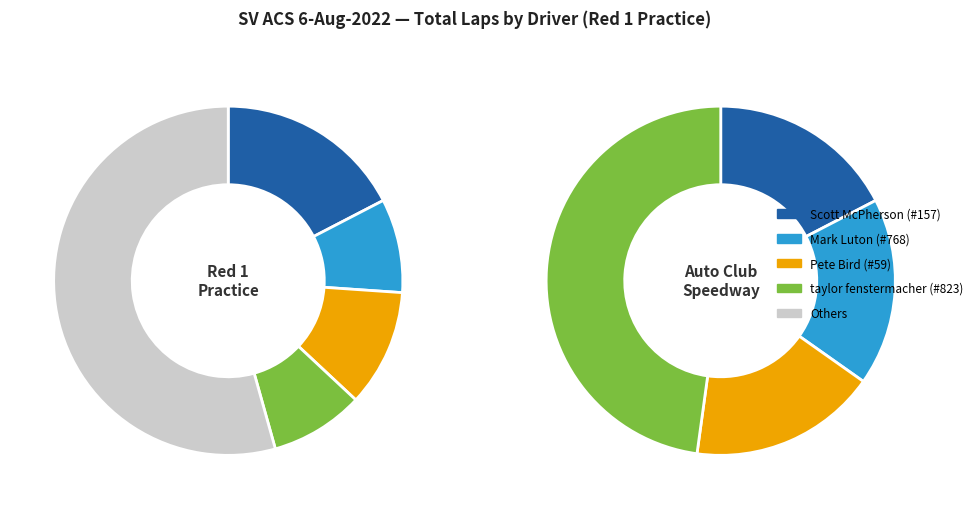

Count the number of slices in the pie.

9